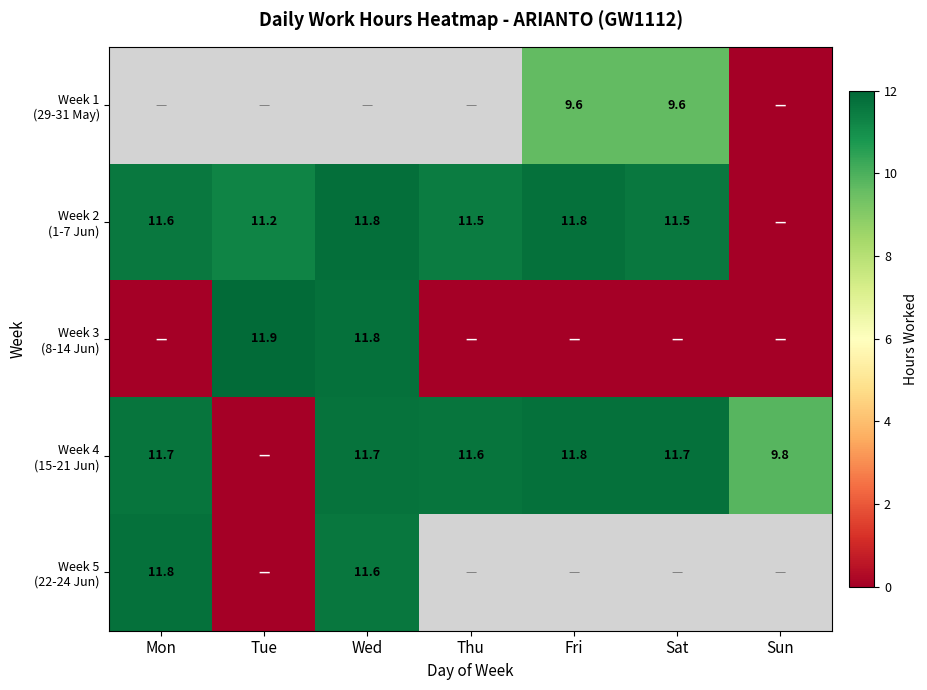

Which has a higher value, Tue or Sat?

Sat